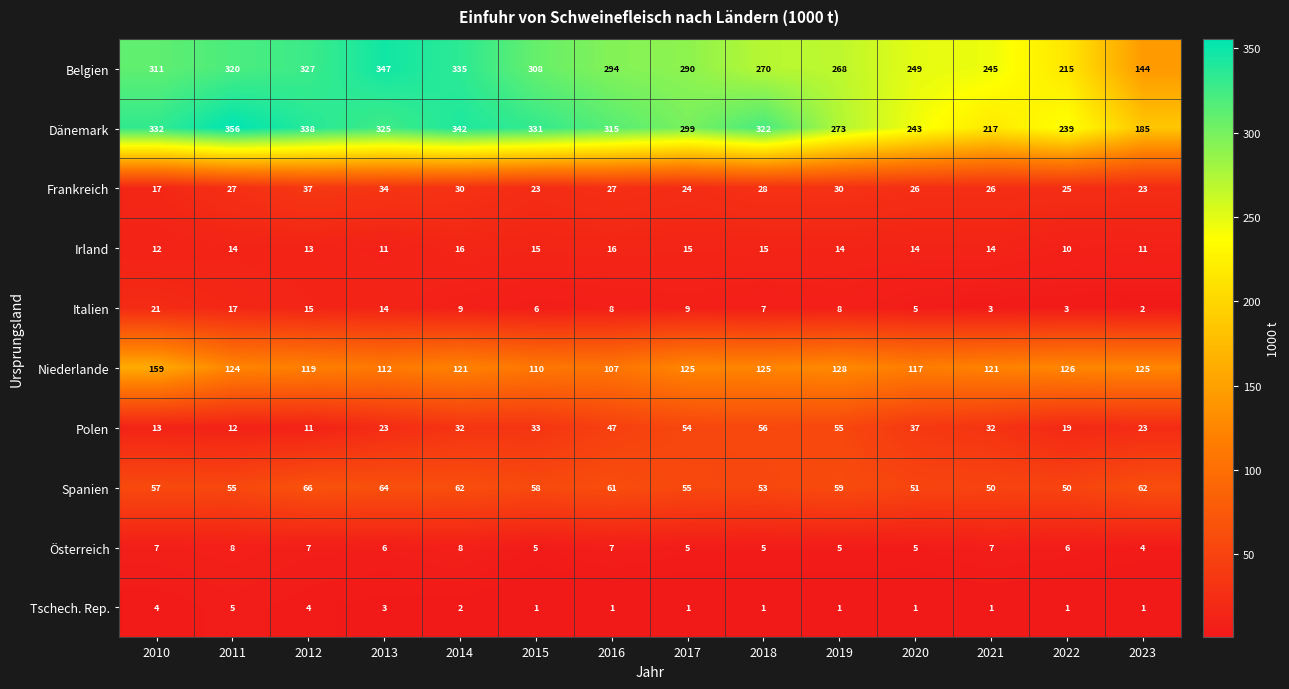

What is the difference between the maximum and minimum values in the Polen series?

45